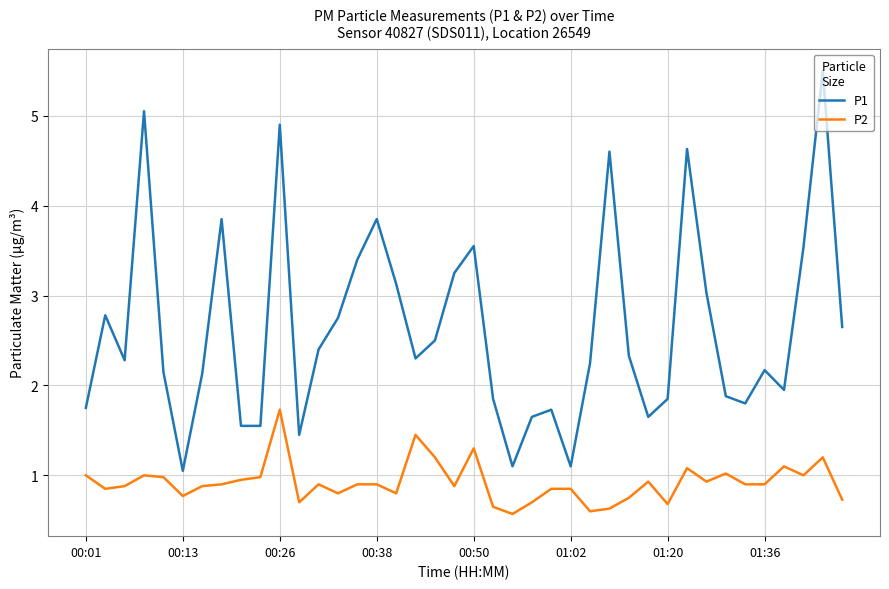

What is the difference between the maximum and second lowest values in the P2 series?

1.1